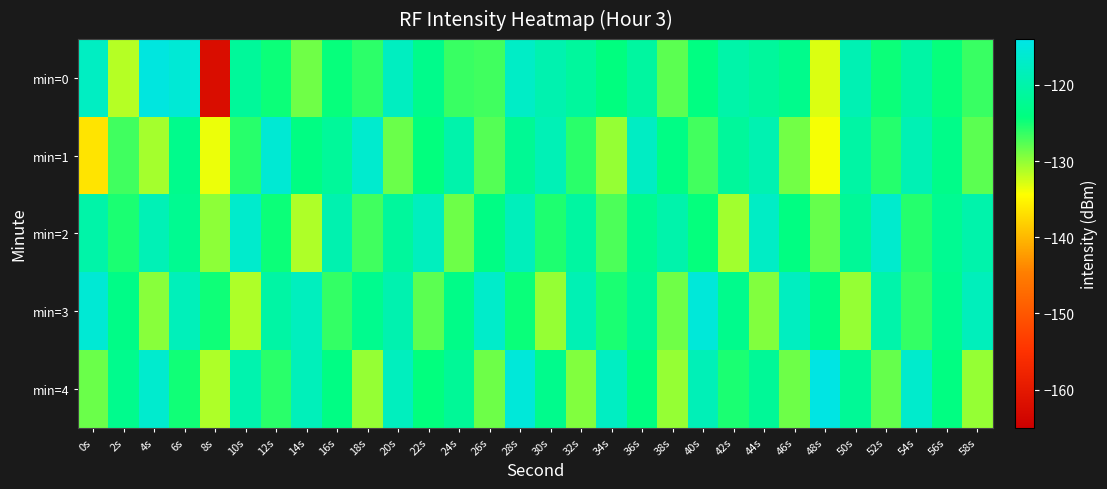

Rank the series by their maximum value, from lowest to highest.

min=2, min=1, min=3, min=0, min=4